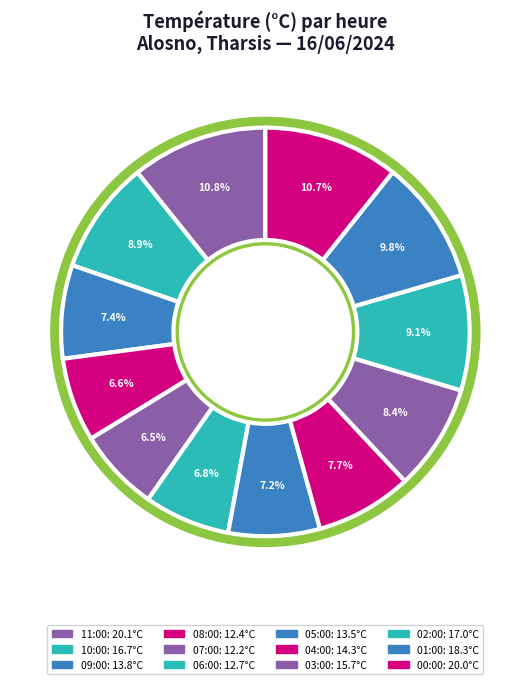

What is the smallest slice in the pie chart?

07:00